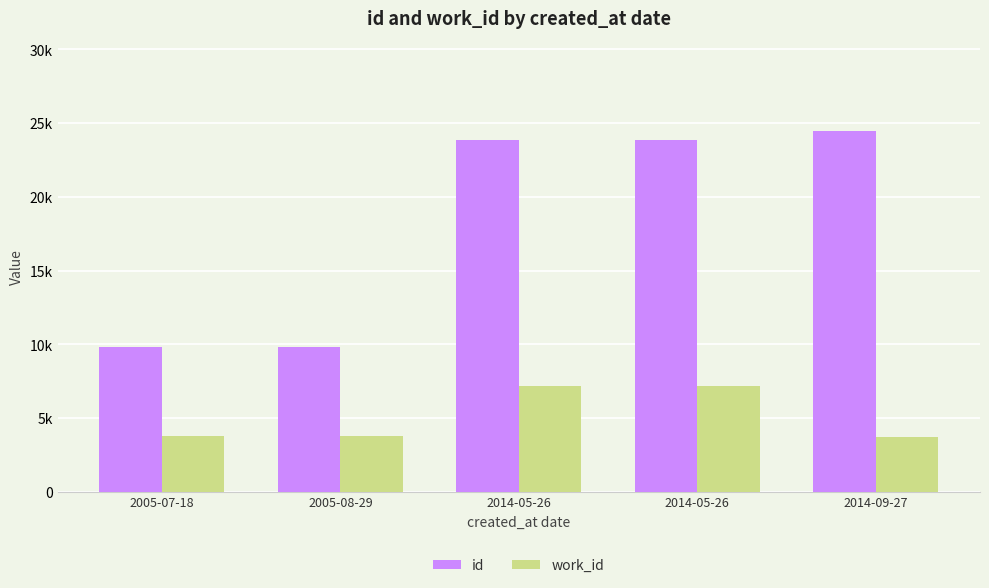

What are all the series names shown in the legend?

id, work_id